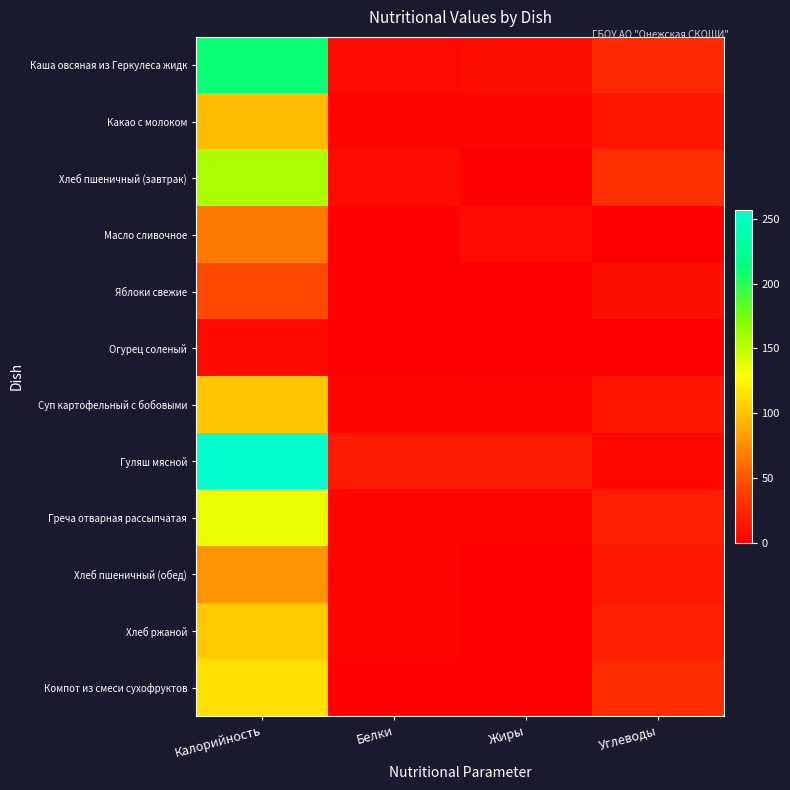

Which series has the largest total across all categories?

Гуляш мясной